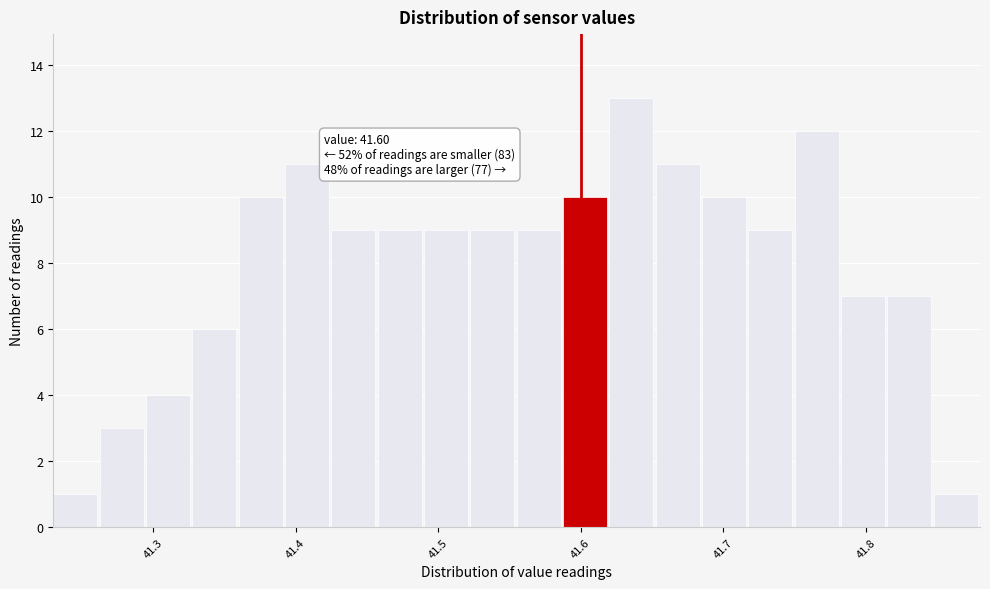

Read against the x-axis, roughly where is the centre of the tallest bar?

41.64